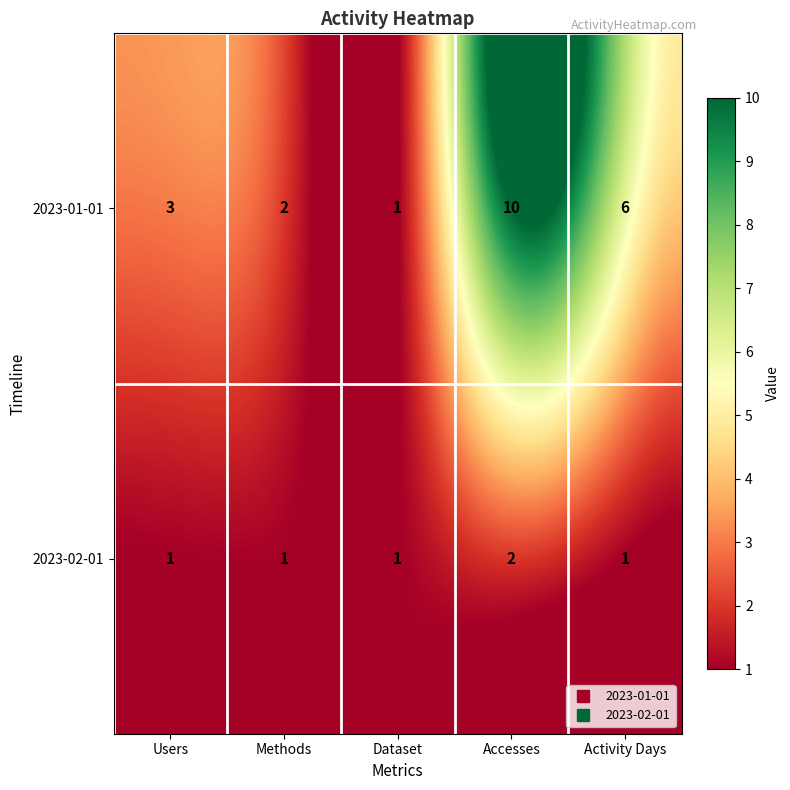

The 2023-02-01 series shows 2 at Activity Days. True or false?

False